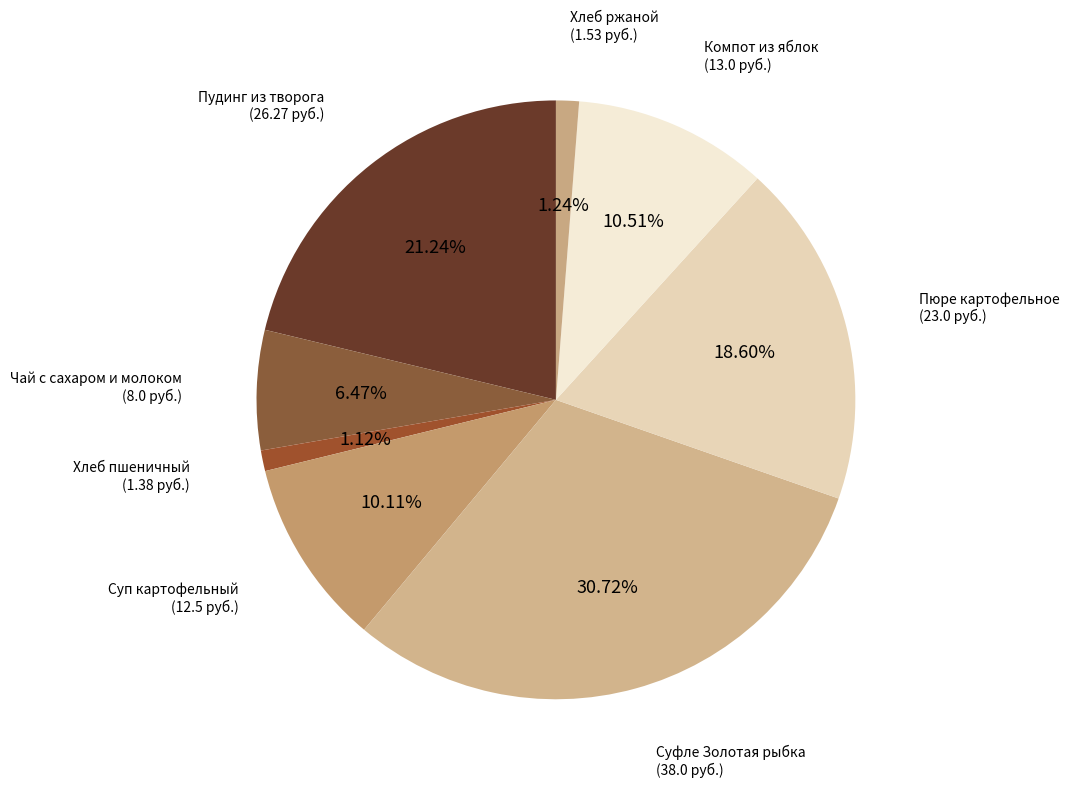

To the nearest percent, what is the average slice percentage?

12%